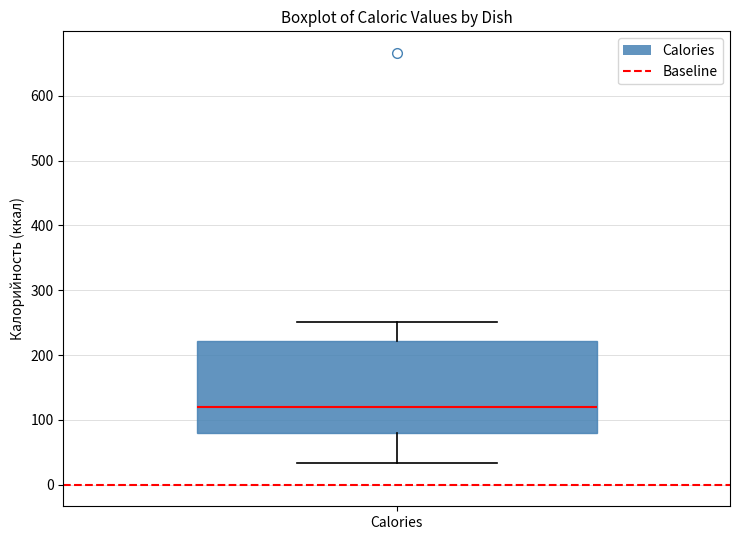

Read this box plot against the y-axis: the position of the median line, the range covered by the box, and the ends of both whiskers. The values are not printed on the chart, so give them approximately, as read against the axis.

median 120, box 80 to 220, whiskers 30 to 250